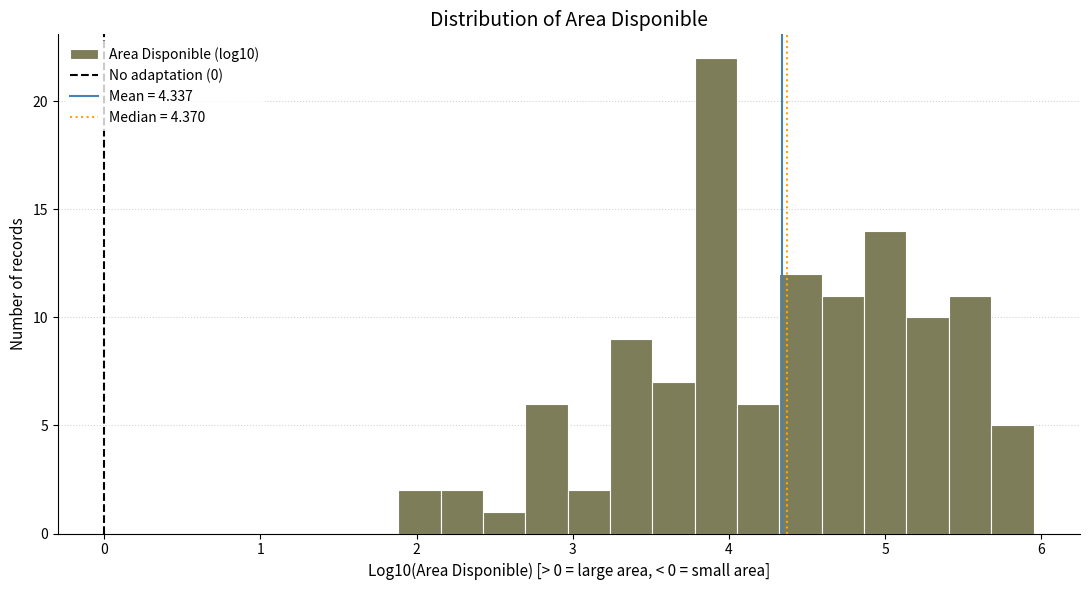

Read against the x-axis, roughly where is the centre of the tallest bar?

3.9